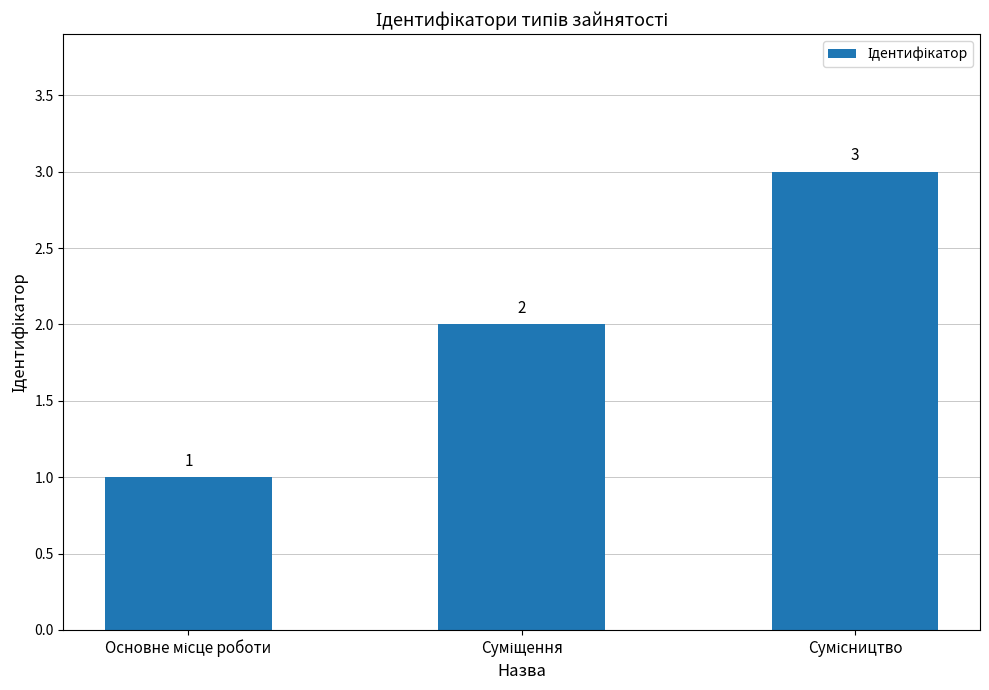

What is the value of the 1st bar from the left?

1